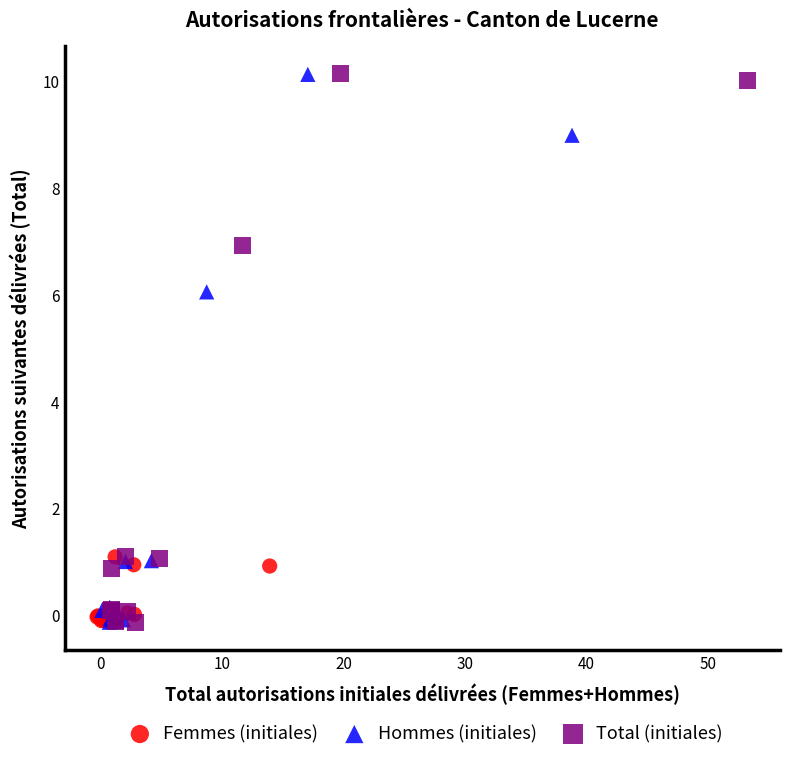

What are all the series names shown in the legend?

Femmes (initiales), Hommes (initiales), Total (initiales)